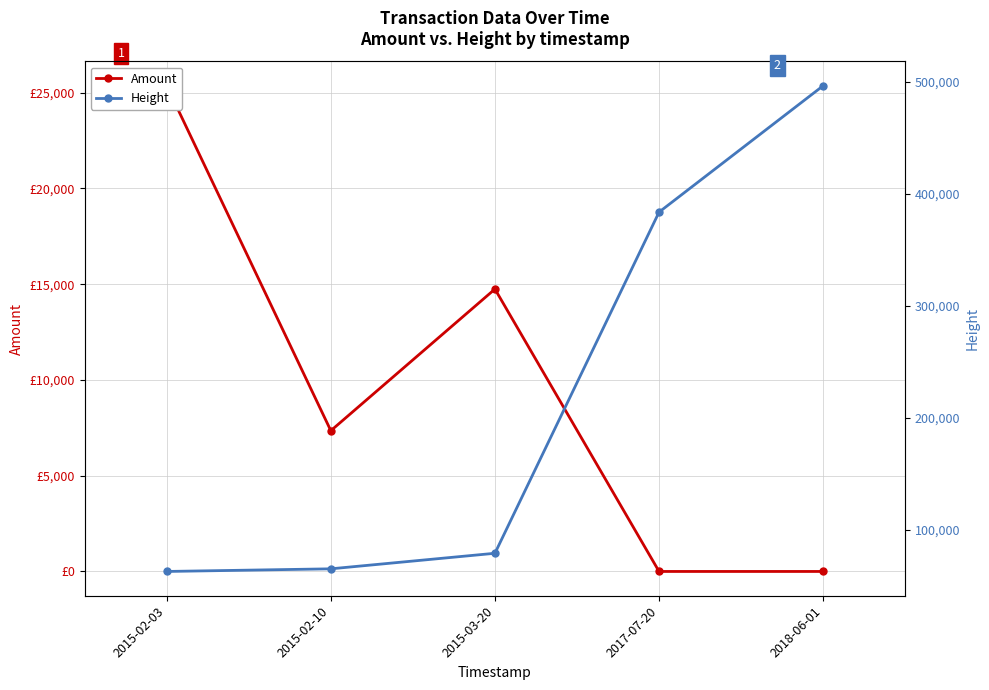

What is the difference between the maximum and minimum values in the Amount series?

25362